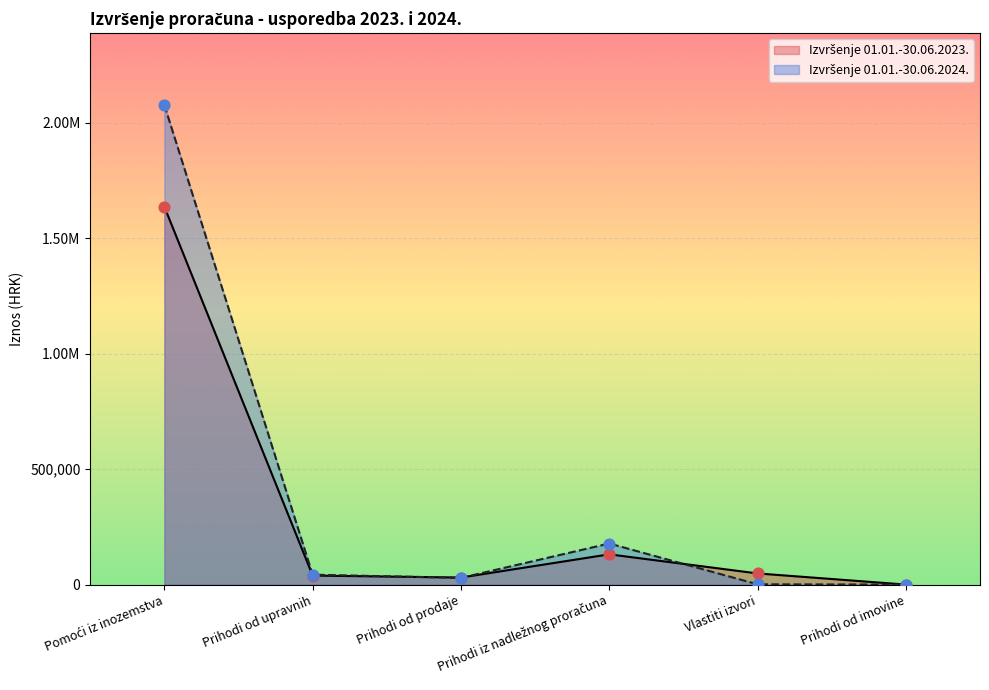

Is the value of Izvršenje 01.01.-30.06.2024. at Prihodi od prodaje greater than the value of Izvršenje 01.01.-30.06.2023. at Pomoći iz inozemstva?

No